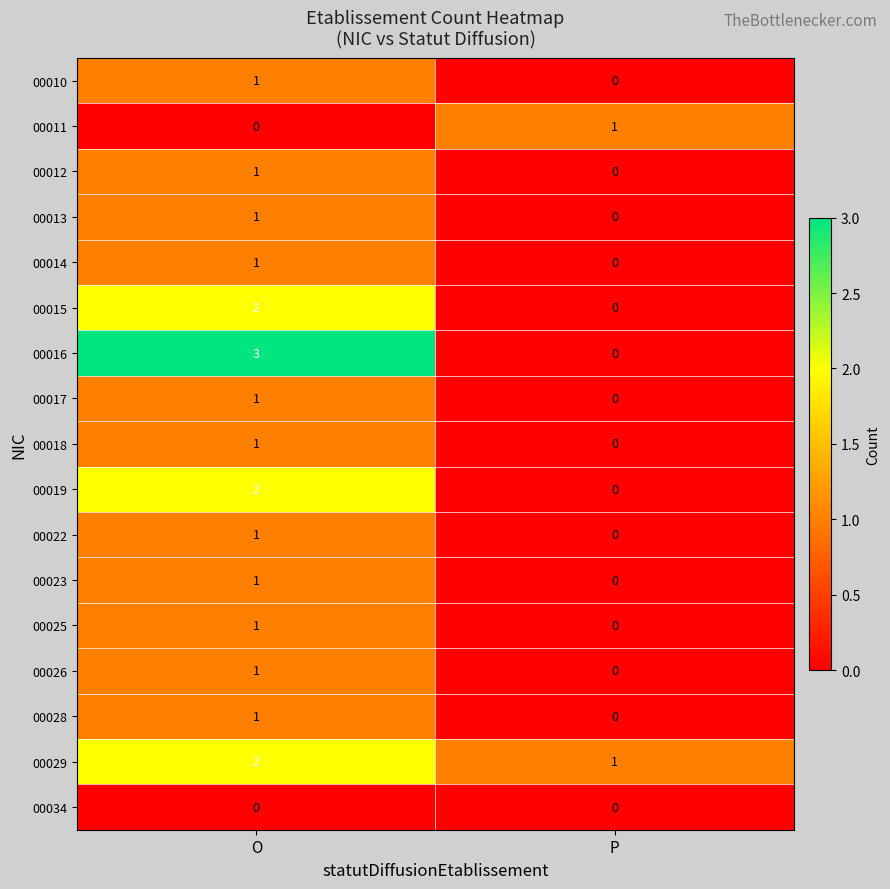

Count the number of data series in this chart.

17